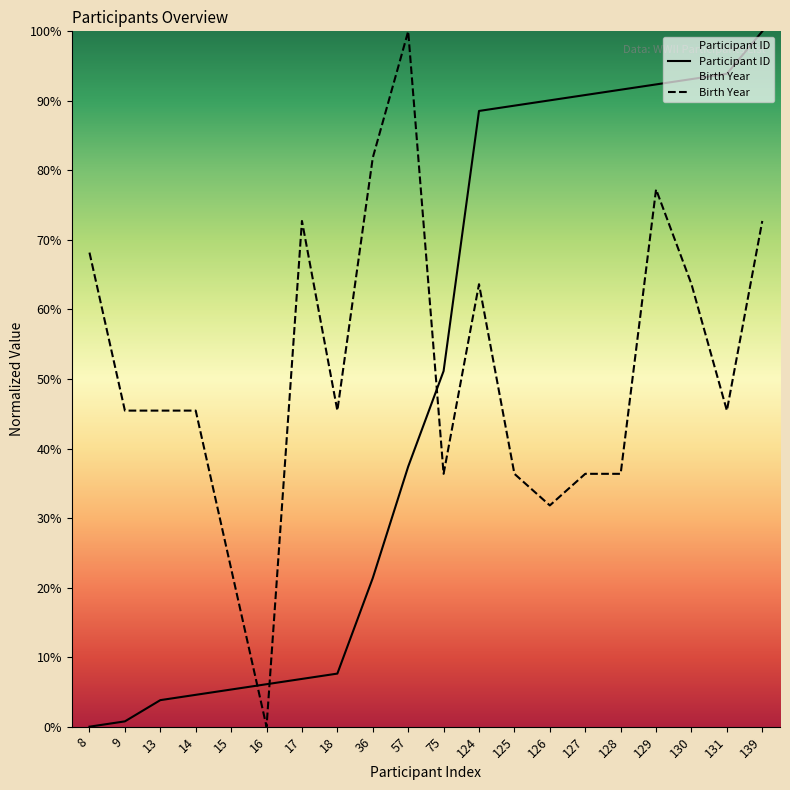

Where is the first local maximum for Birth Year?

17